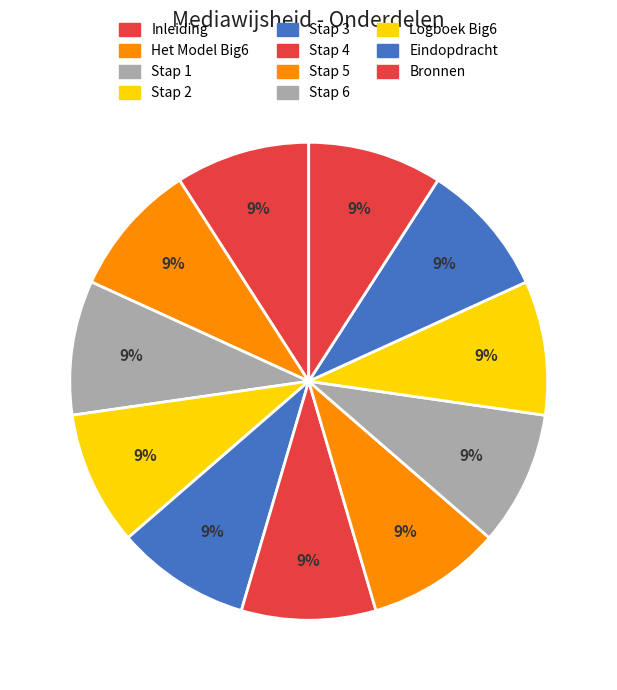

How many segments does this pie chart have?

11